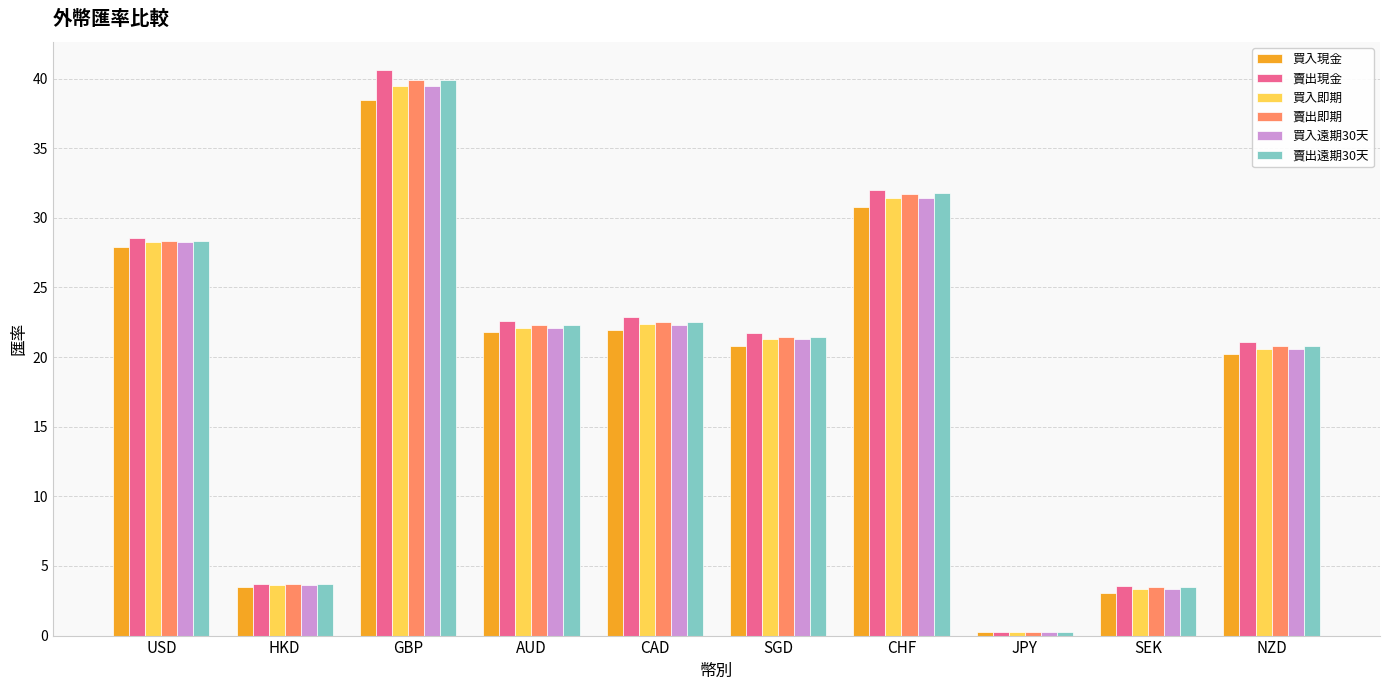

What is the spread (max minus min) of values at GBP?

2.1